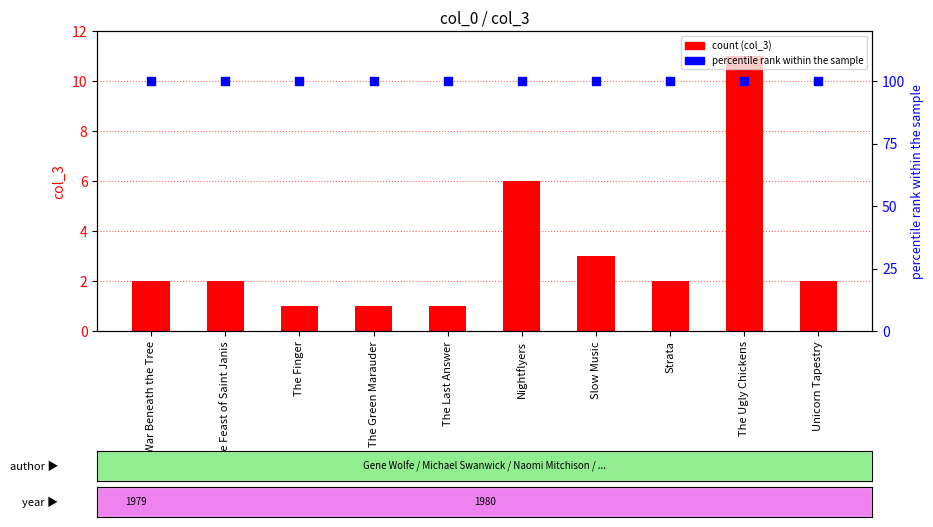

Which series contains the highest Y value?

percentile rank within the sample